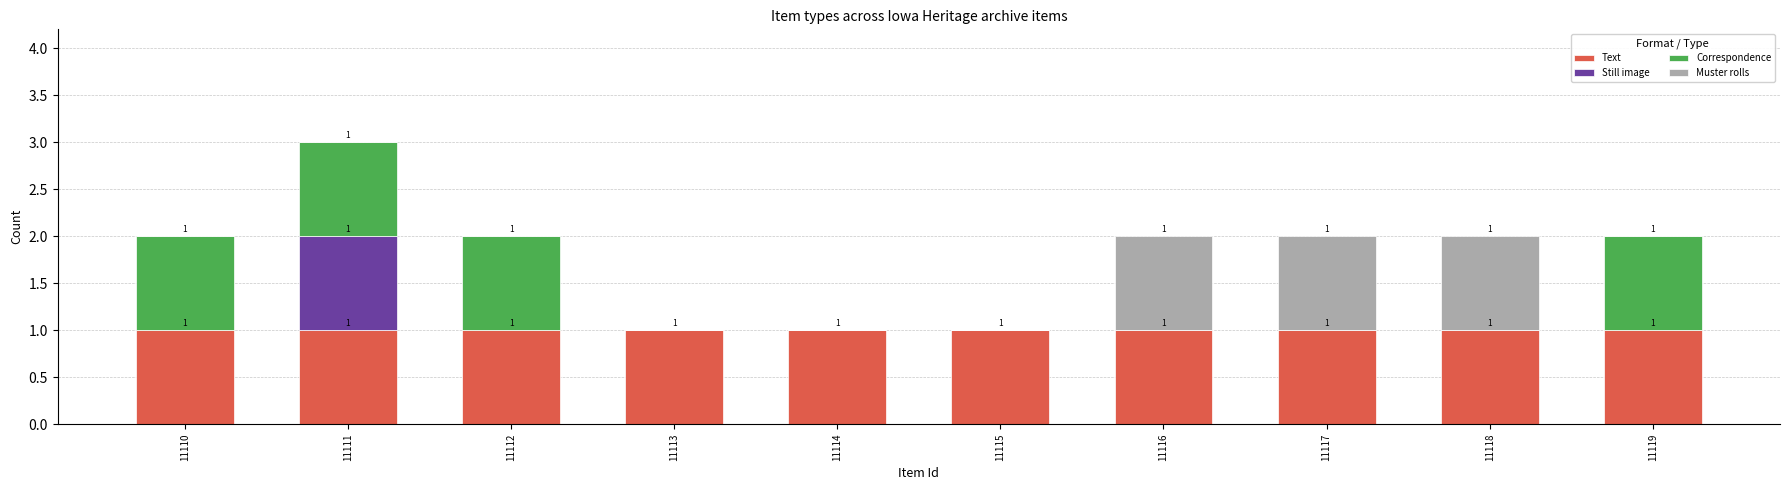

What is the sum of all Text values?

10